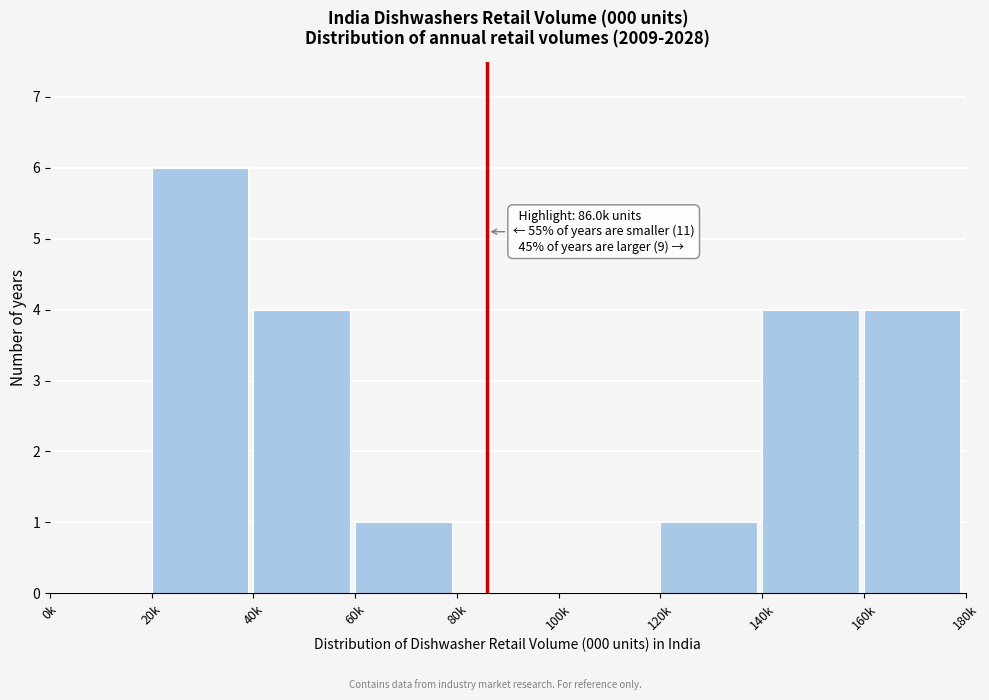

Reading left to right, transcribe all the data shown in this chart.

0k=0	20k=6	40k=4	60k=1	80k=0	100k=0	120k=1	140k=4	160k=4